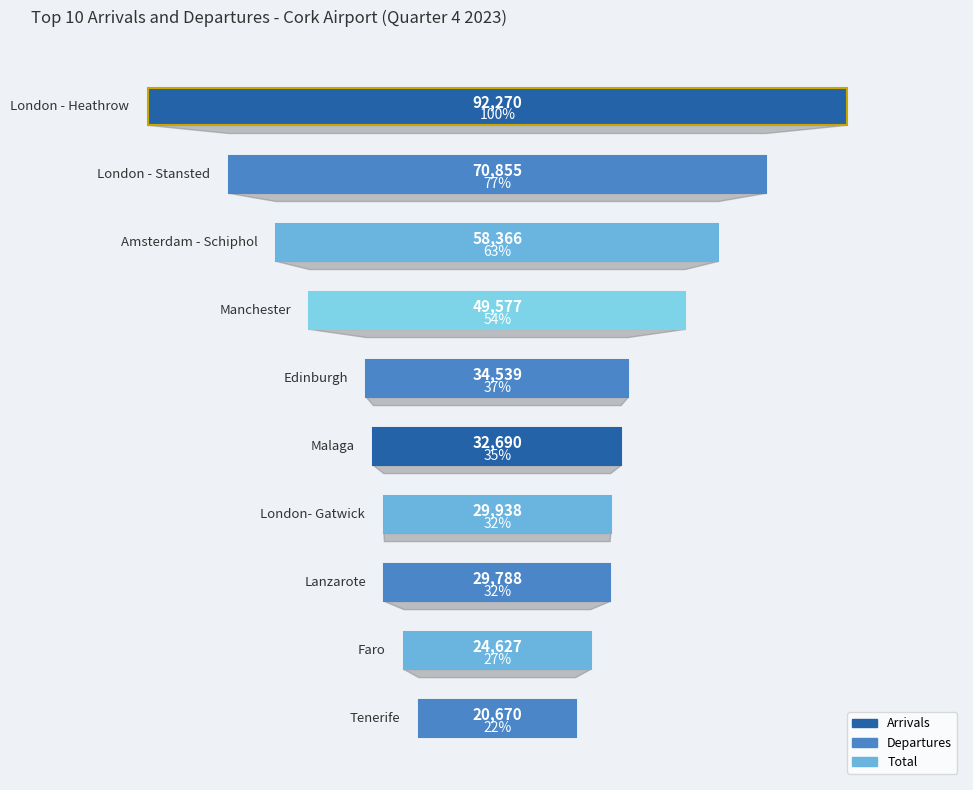

What is the label of the 2nd bar from the left?

London - Stansted